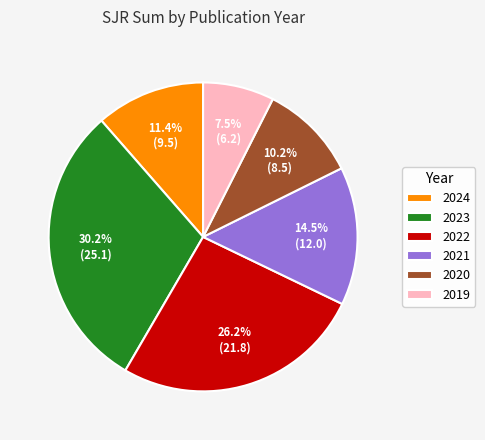

Rank the categories by value from lowest to highest.

2019, 2020, 2024, 2021, 2022, 2023